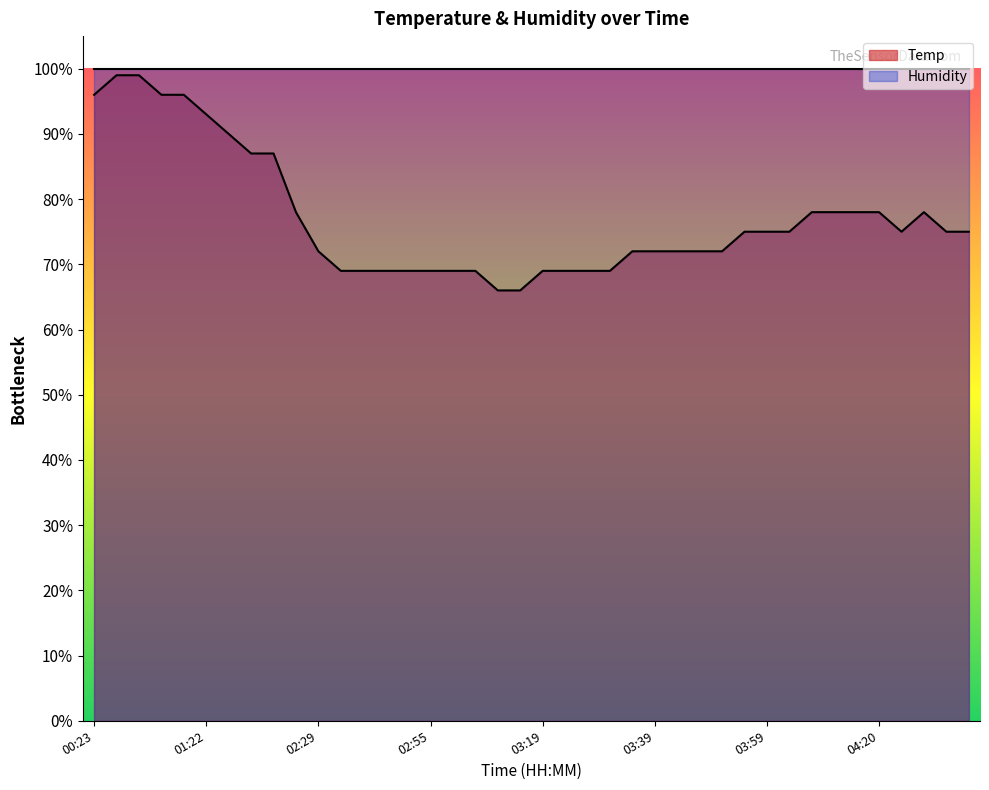

Which series has the largest range (max minus min)?

Temp